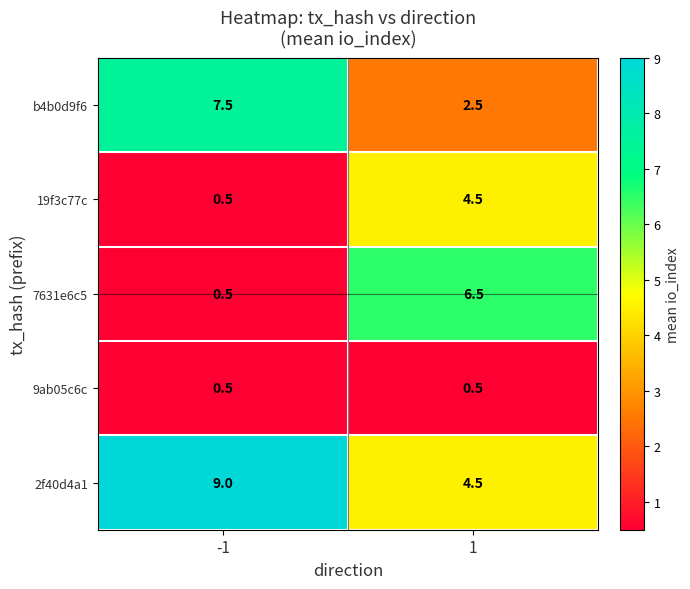

Reading left to right, transcribe all the data shown in this chart.

b4b0d9f6: 7.5	2.5
19f3c77c: 0.5	4.5
7631e6c5: 0.5	6.5
9ab05c6c: 0.5	0.5
2f40d4a1: 9.0	4.5